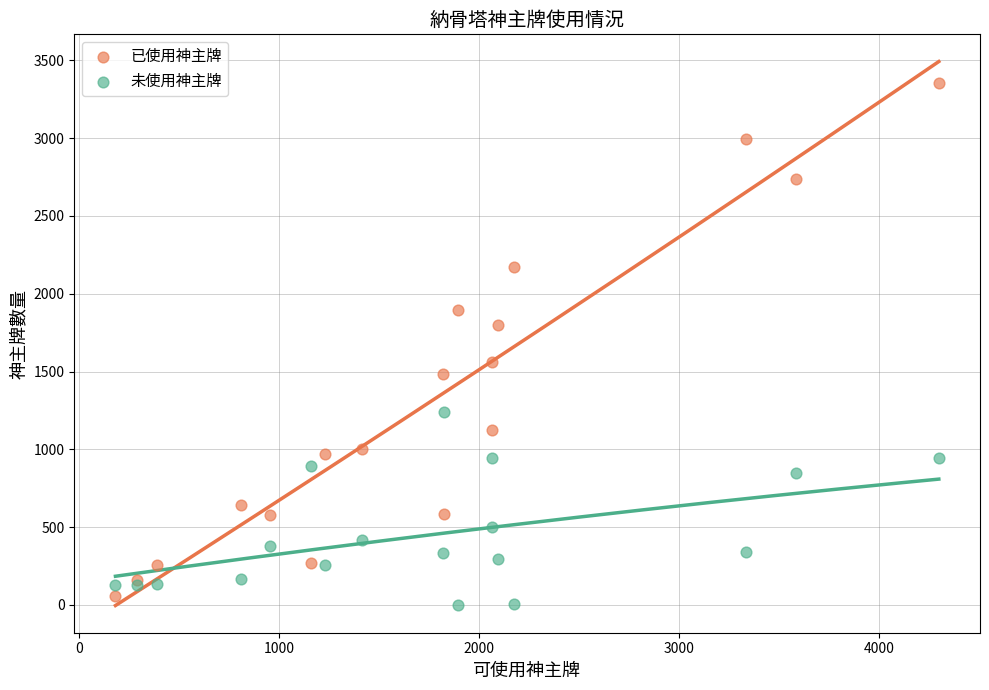

Which series reaches the maximum Y coordinate?

已使用神主牌